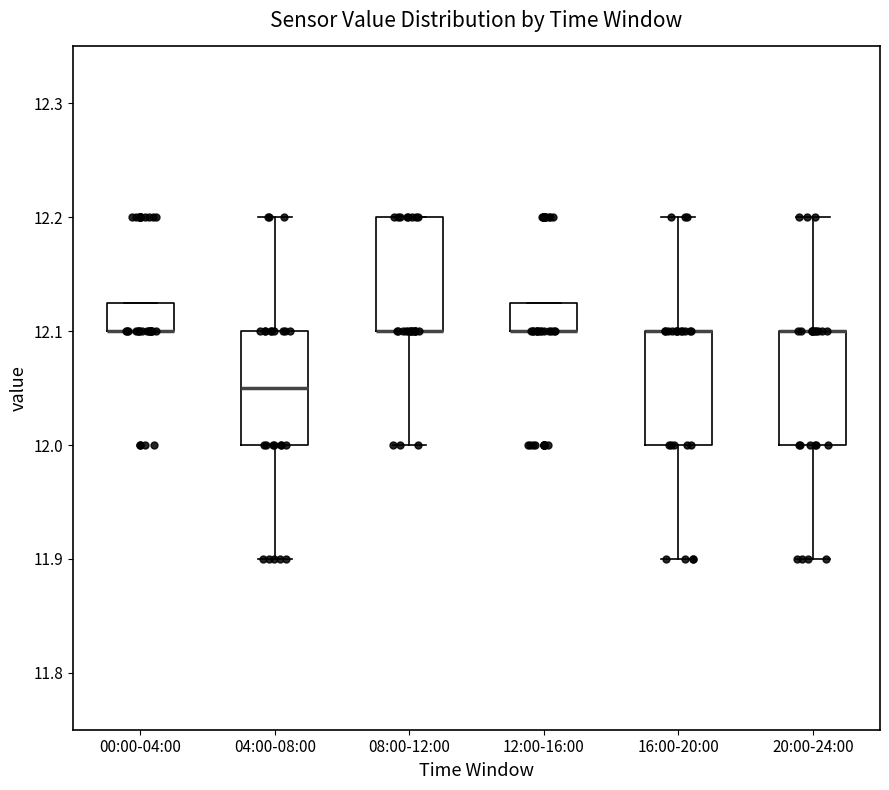

Reading left to right, read every box against the y-axis: the position of its median line, the range the box covers, and the ends of its whiskers. The values are not printed on the chart, so give them approximately, as read against the axis.

00:00-04:00: median 12.10 (drawn on the box's lower edge), box 12.10 to 12.13, whiskers 12.10 to 12.13
04:00-08:00: median 12.05, box 12.00 to 12.10, whiskers 11.90 to 12.20
08:00-12:00: median 12.10 (drawn on the box's lower edge), box 12.10 to 12.20, whiskers 12.00 to 12.20
12:00-16:00: median 12.10 (drawn on the box's lower edge), box 12.10 to 12.13, whiskers 12.10 to 12.13
16:00-20:00: median 12.10 (drawn on the box's upper edge), box 12.00 to 12.10, whiskers 11.90 to 12.20
20:00-24:00: median 12.10 (drawn on the box's upper edge), box 12.00 to 12.10, whiskers 11.90 to 12.20